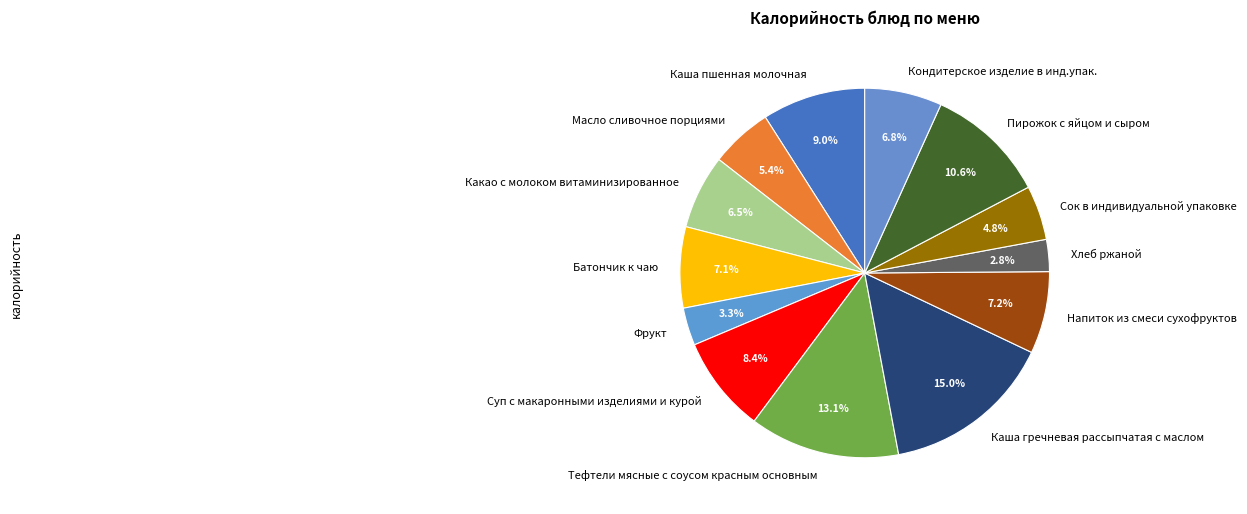

What is the largest slice in the pie chart?

Каша гречневая рассыпчатая с маслом